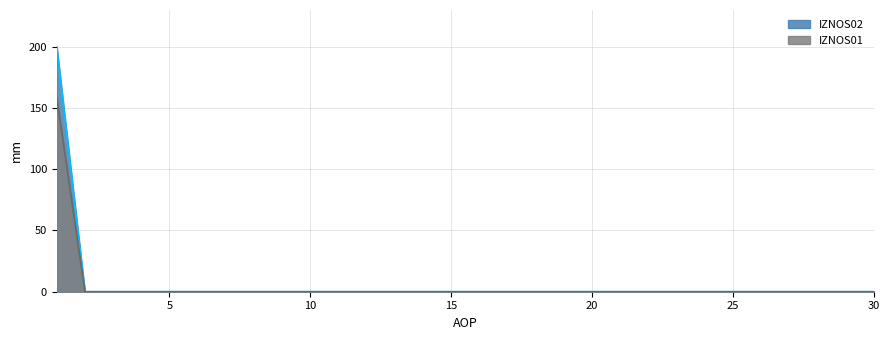

The IZNOS01 series shows 0.0 at 19. True or false?

True